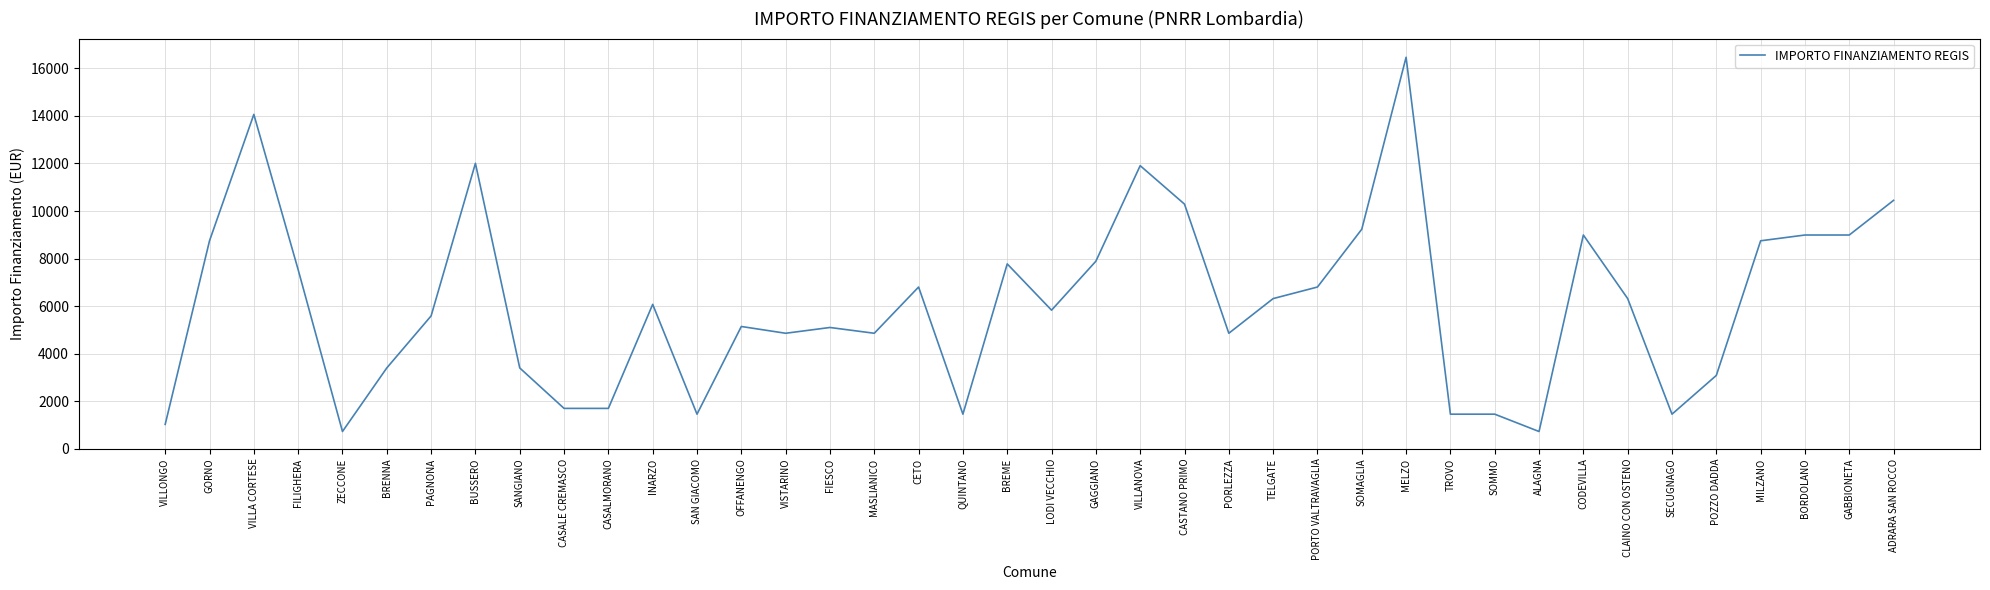

The chart shows a value of 5145 at OFFANENGO. True or false?

True